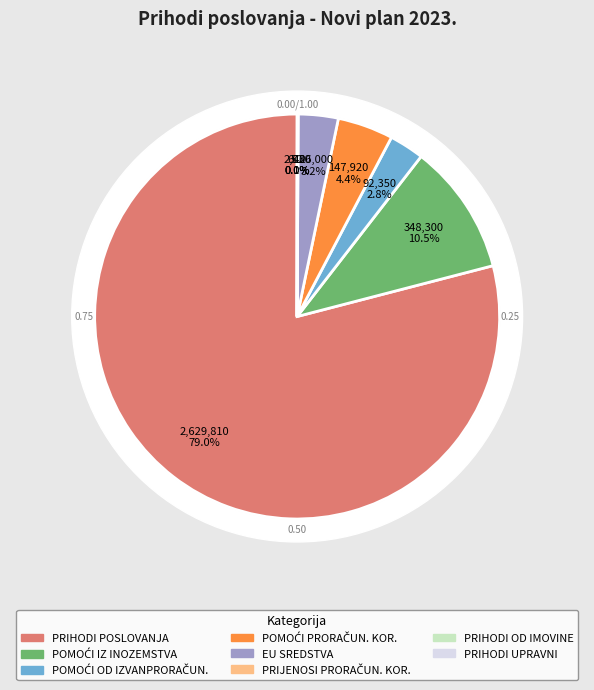

Between POMOĆI IZ INOZEMSTVA and PRIHODI OD IMOVINE, which is larger?

POMOĆI IZ INOZEMSTVA